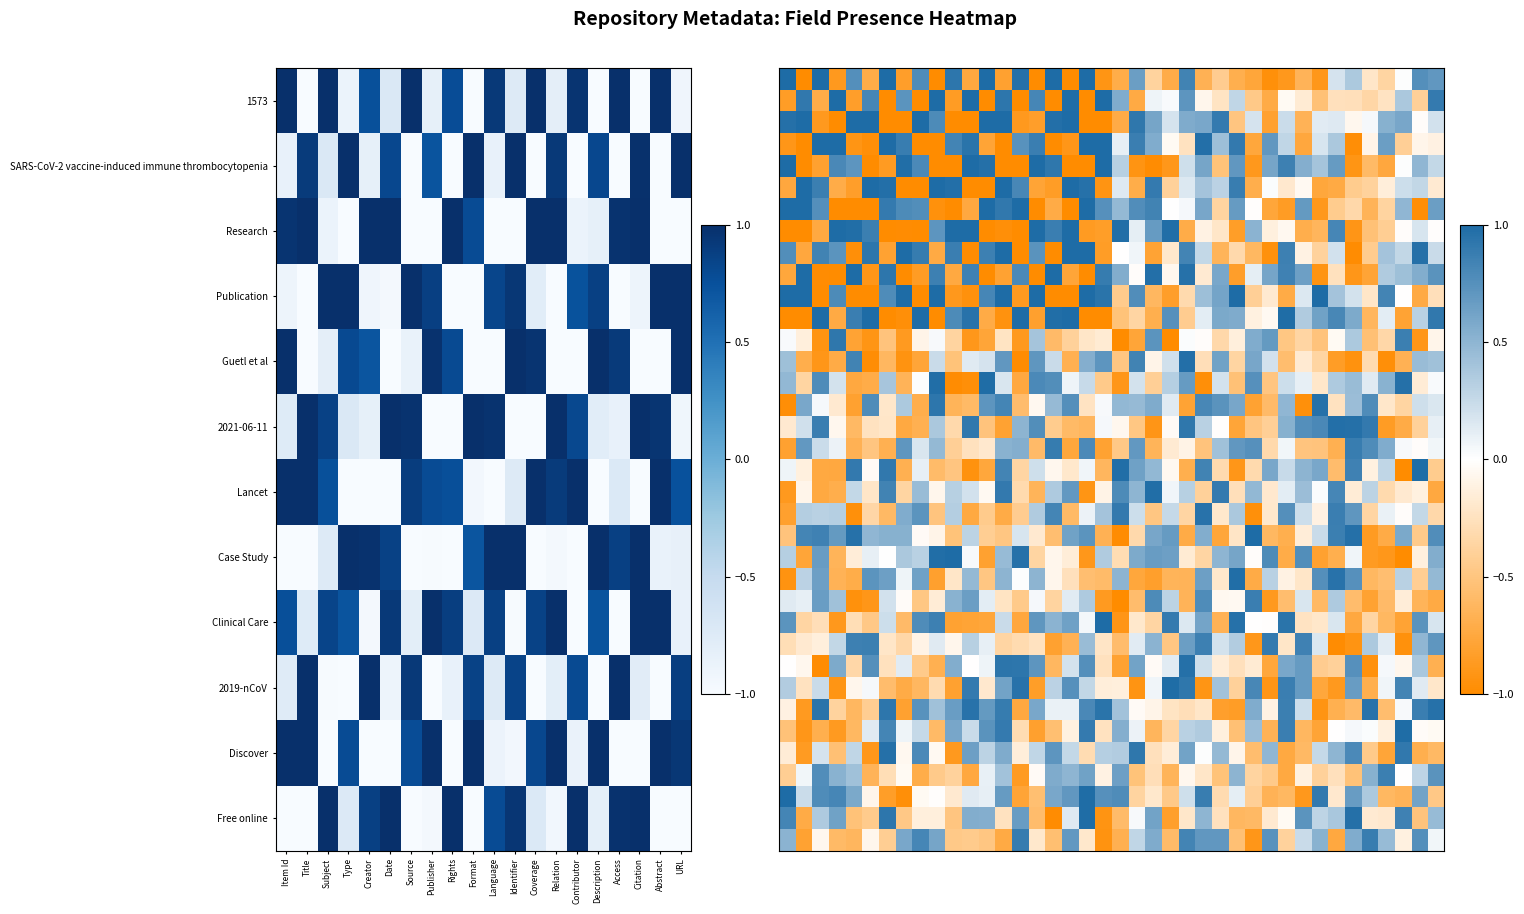

At which category does the chart reach its peak across all series?

Item Id